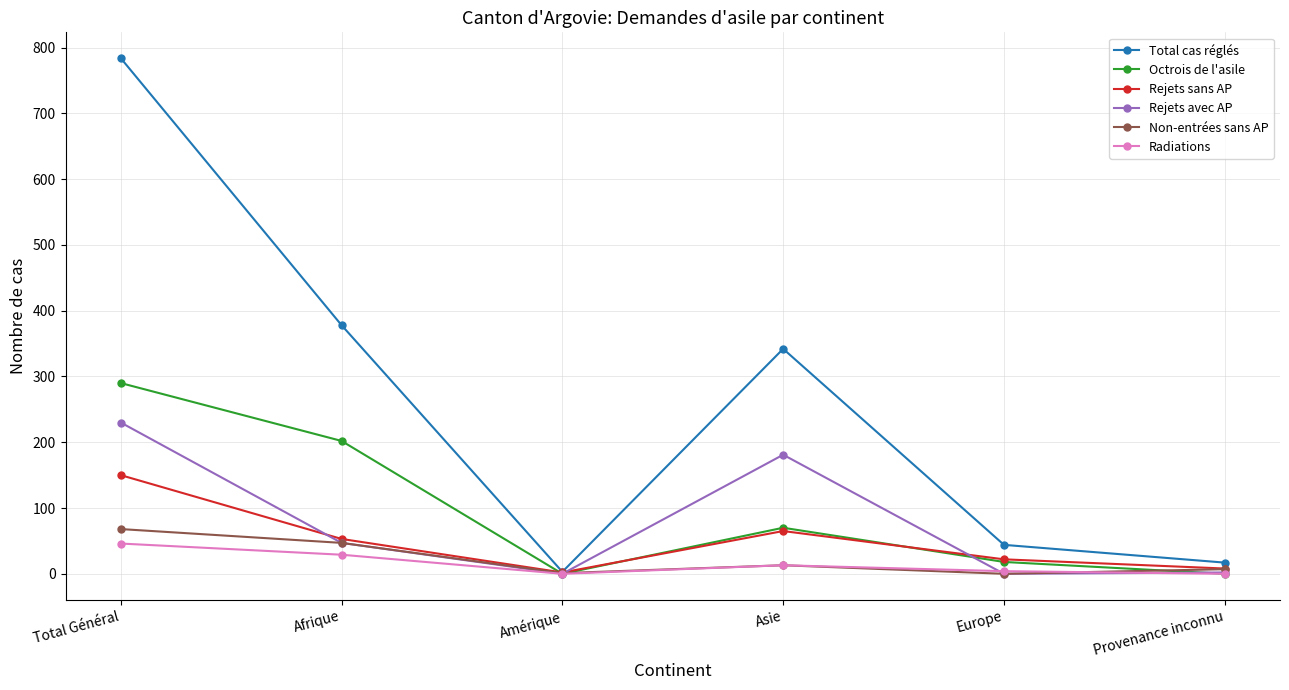

What is the label of the 2nd point from the left?

Afrique